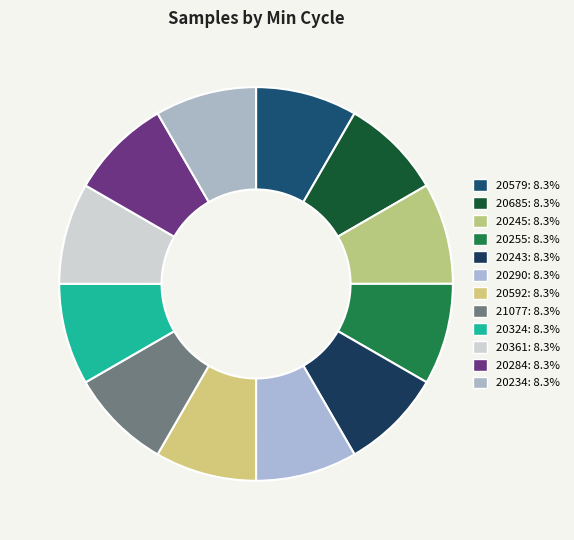

Does 20245 account for over 50% of the chart?

No